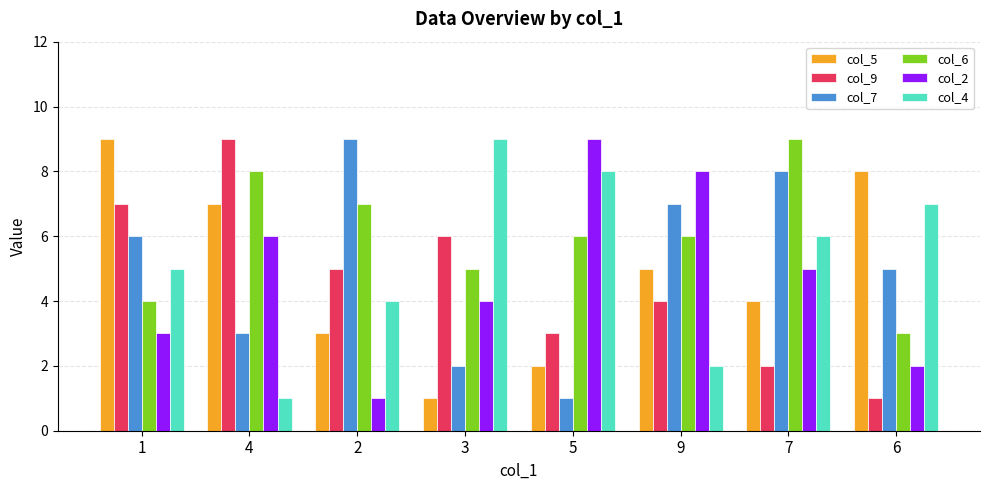

True or false: col_5 has a value of 3 at 2.

True